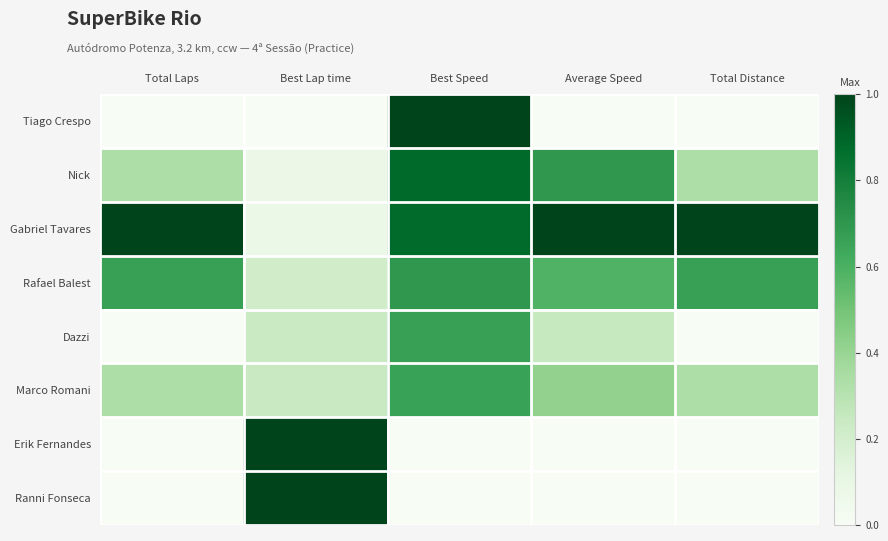

At how many categories does at least one series exceed 0?

5